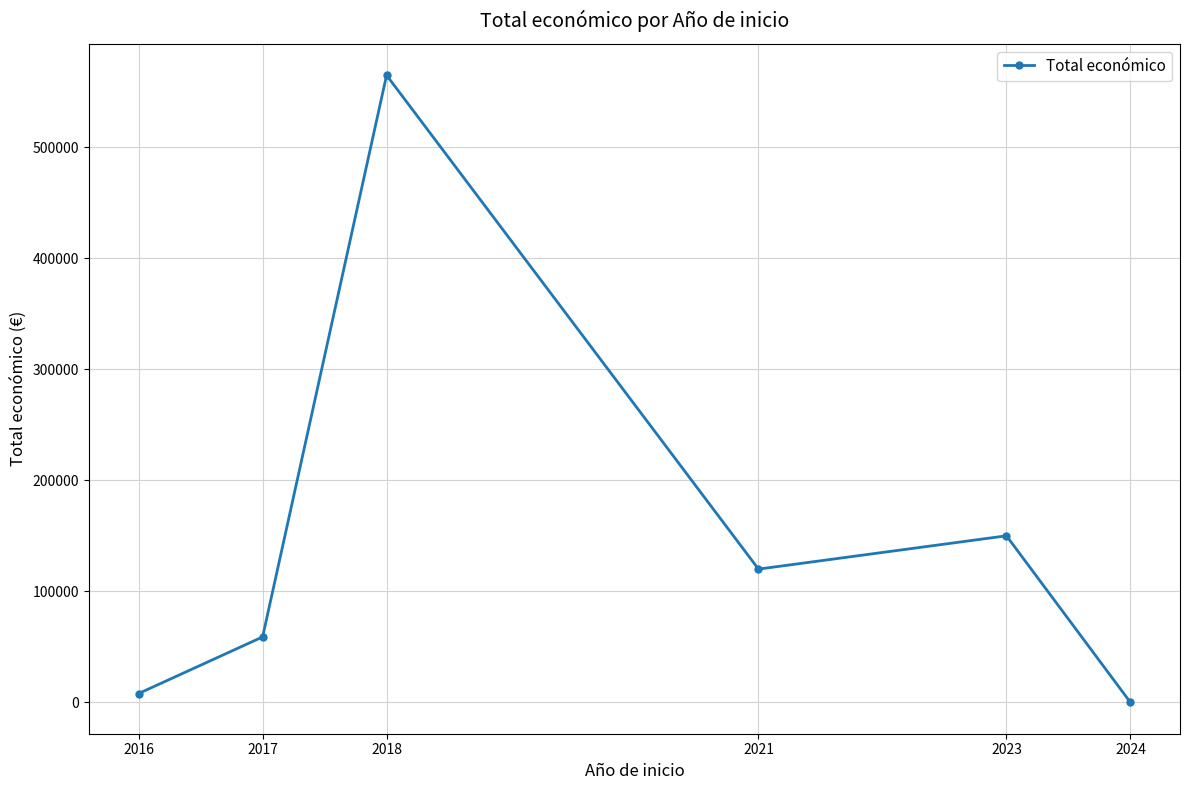

How many distinct data groups are displayed?

1